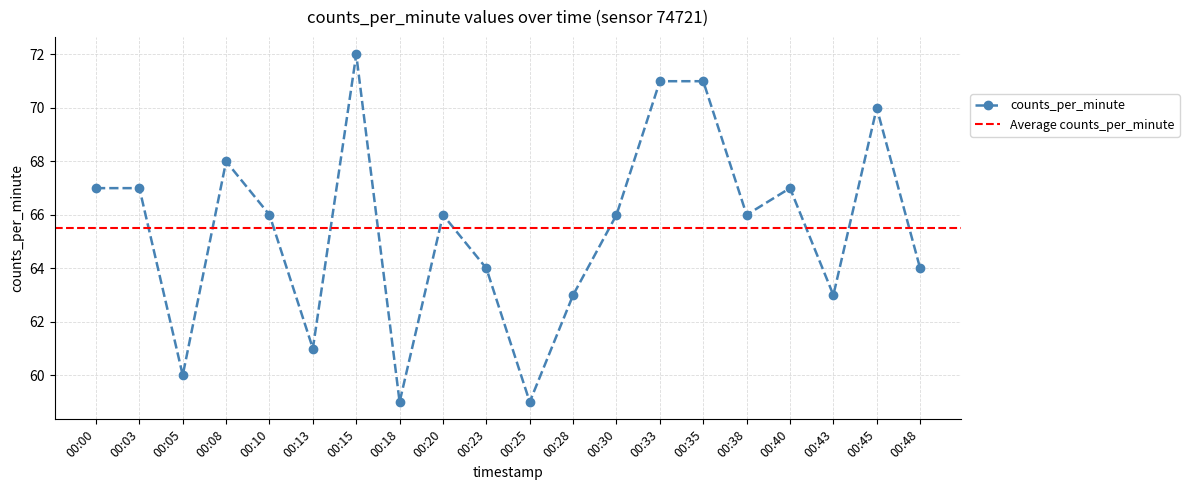

How many categories are shown in the chart?

20